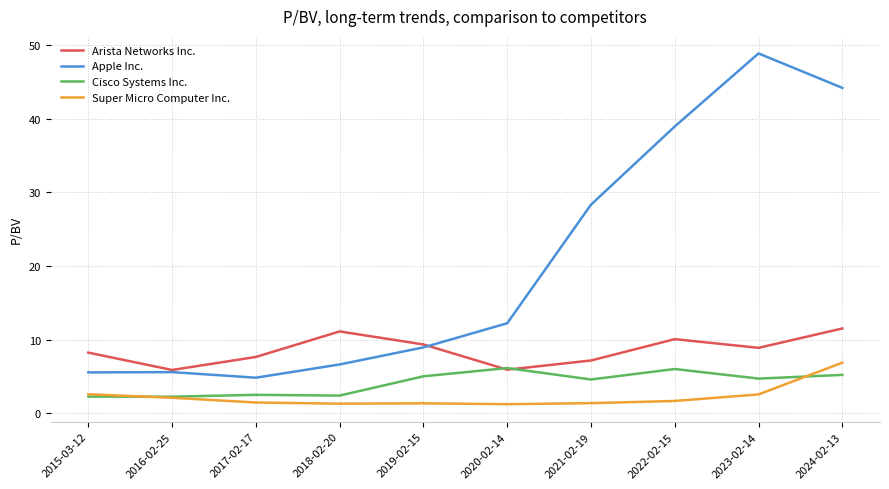

True or false: Super Micro Computer Inc. and Apple Inc. intersect in this chart.

False